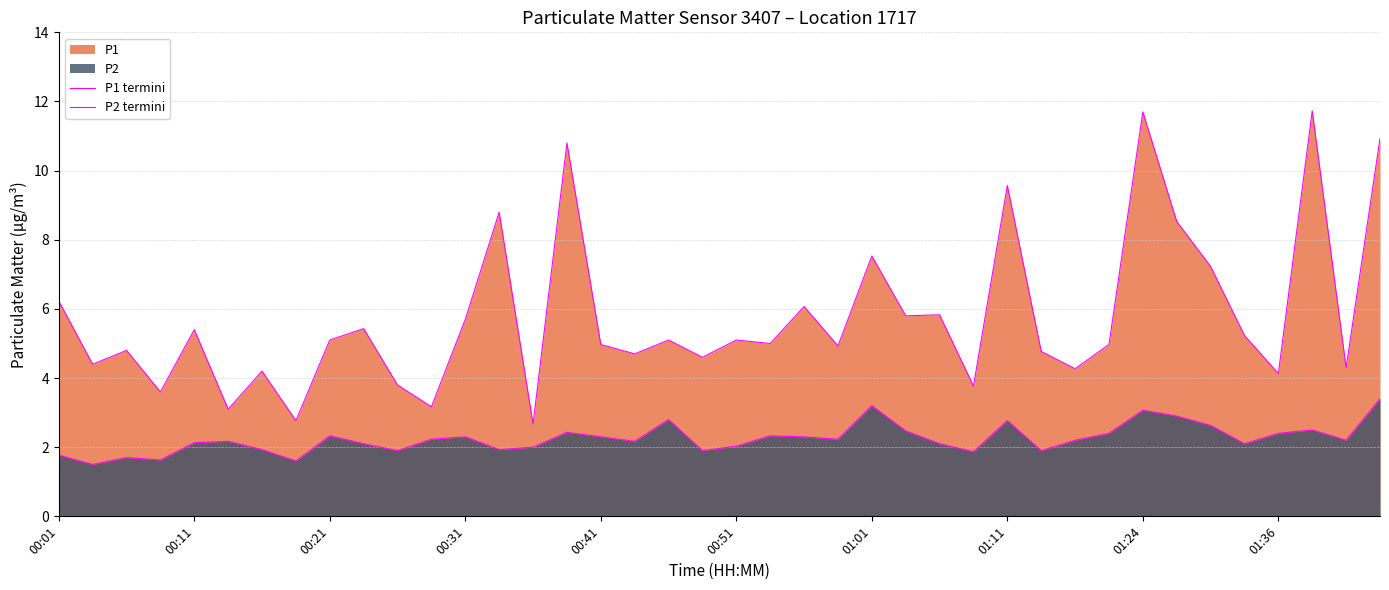

Which series changed the most between 22 and 23?

P1 termini